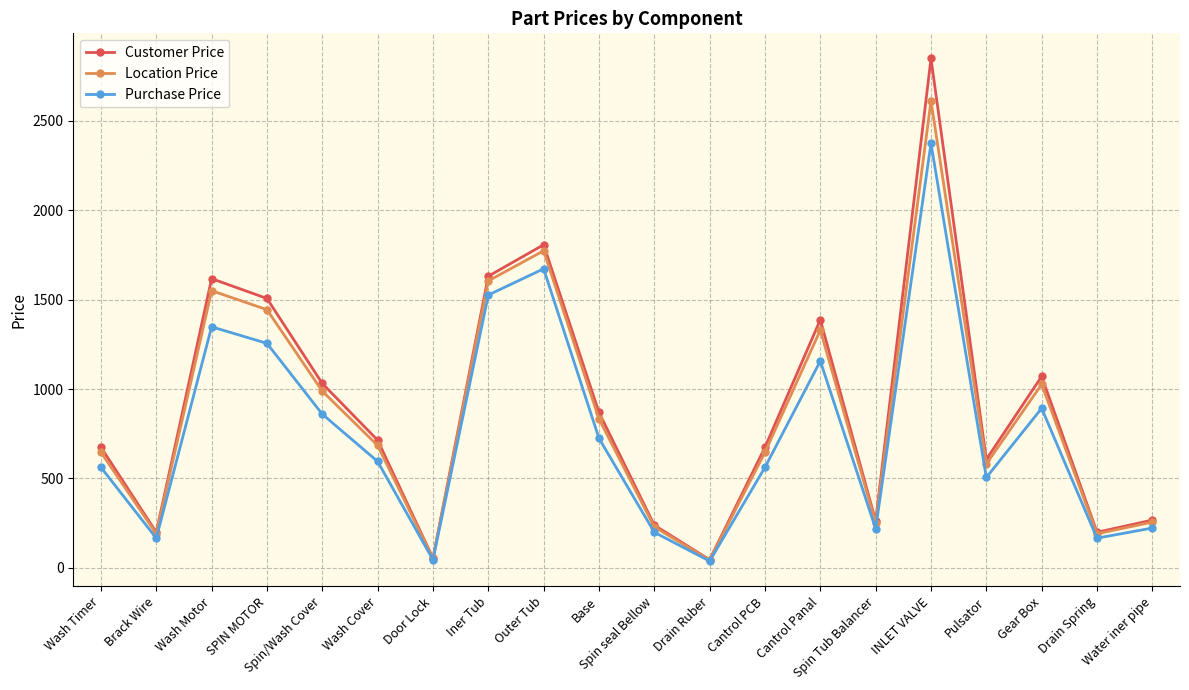

What are all the series names shown in the legend?

Customer Price, Location Price, Purchase Price